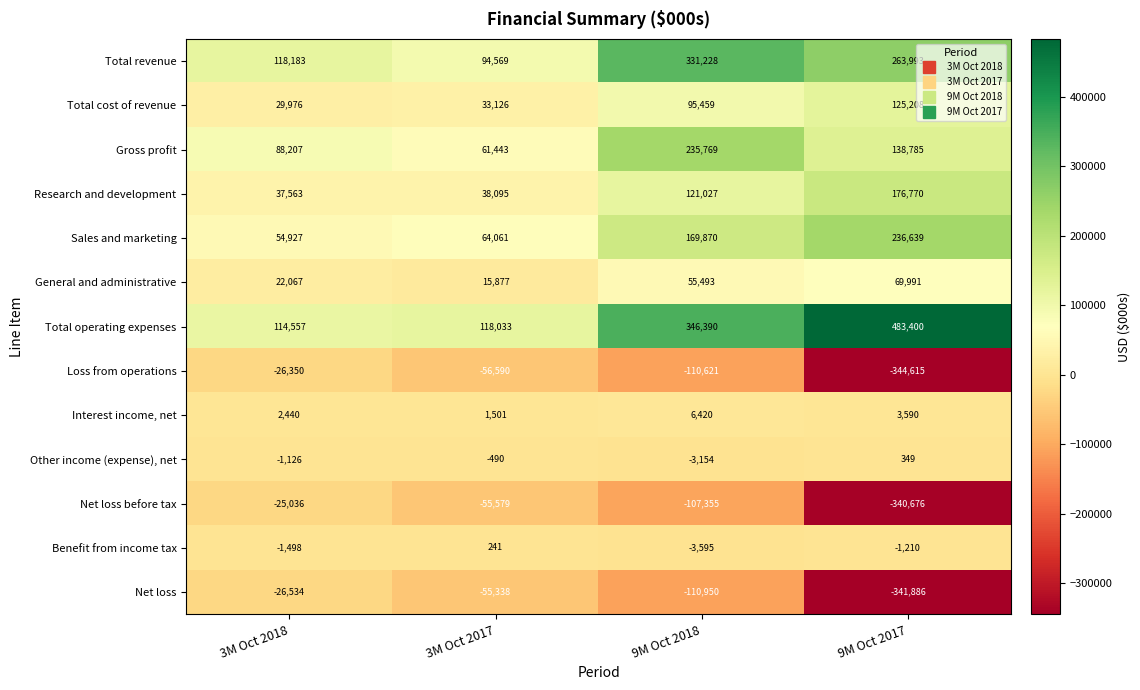

Which series has the largest total across all categories?

Total operating expenses